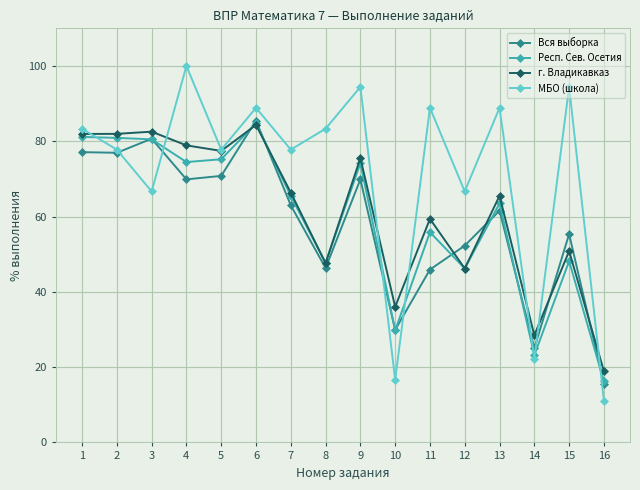

What is the difference between the maximum and minimum values in the г. Владикавказ series?

65.4